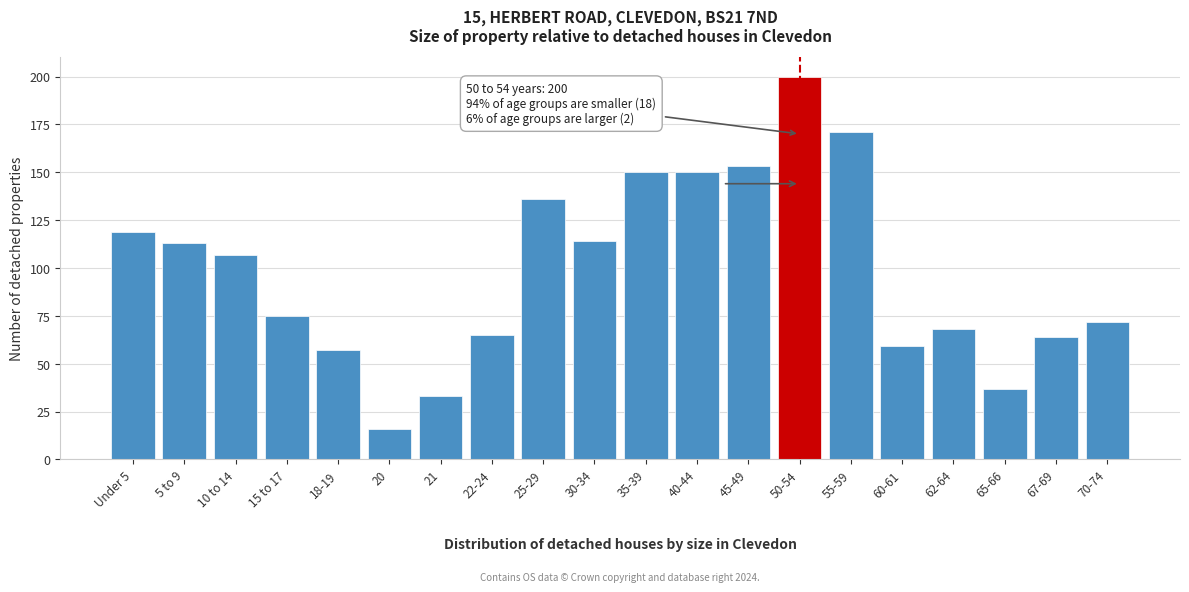

Reading left to right, extract all data points from this chart.

Under 5=119	5 to 9=113	10 to 14=107	15 to 17=75	18-19=57	20=16	21=33	22-24=65	25-29=136	30-34=114	35-39=150	40-44=150	45-49=153	50-54=200	55-59=171	60-61=59	62-64=68	65-66=37	67-69=64	70-74=72